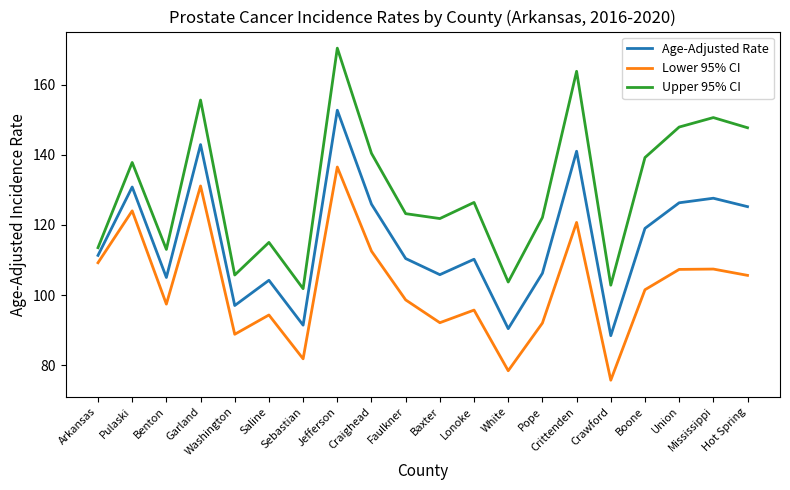

List the series in order of their peak value, lowest first.

Lower 95% CI, Age-Adjusted Rate, Upper 95% CI